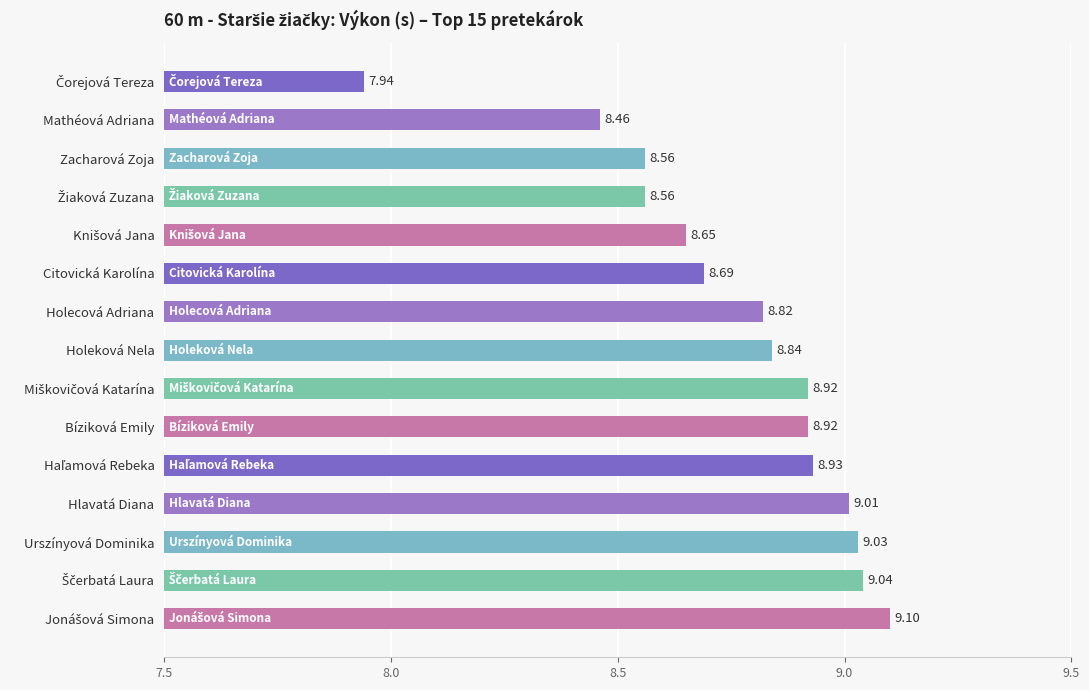

What is the label of the 8th bar from the bottom?

Holeková Nela